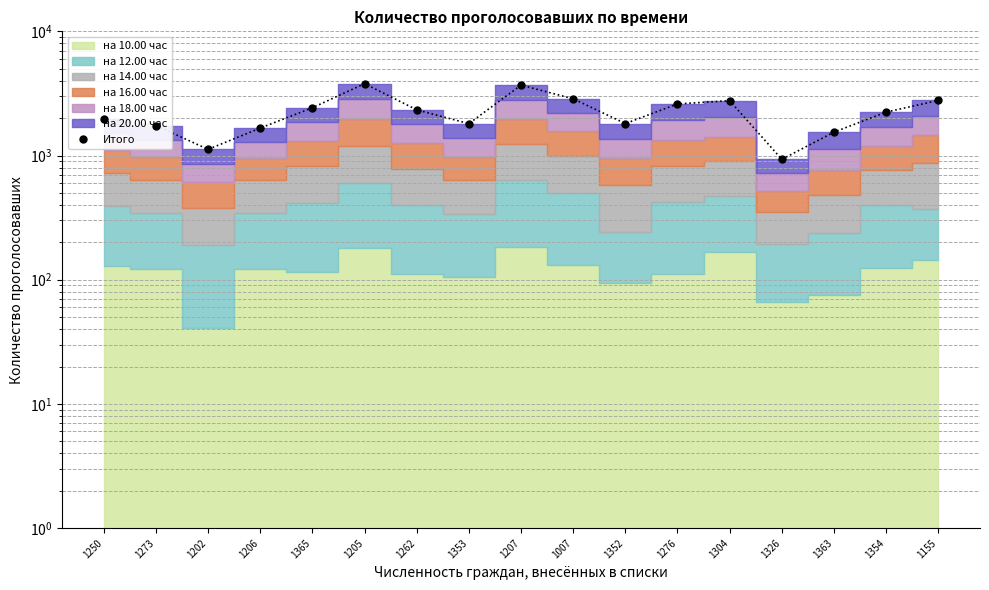

How many interior local peaks (higher than both neighbors) does the data have?

3